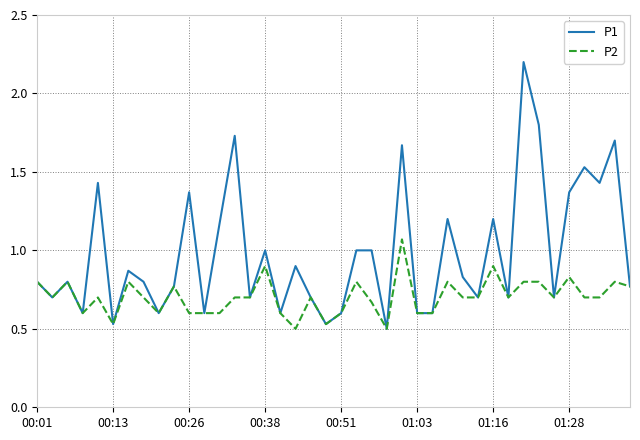

What is the greatest value displayed?

2.2